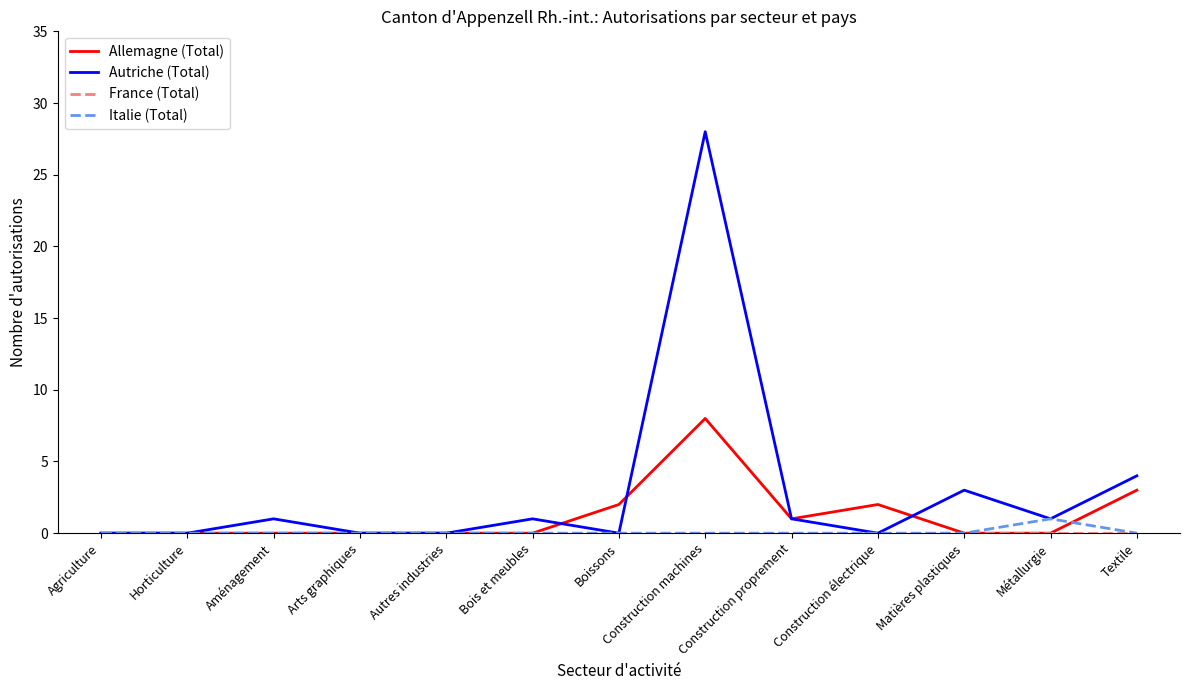

What is the maximum value shown in the chart?

28